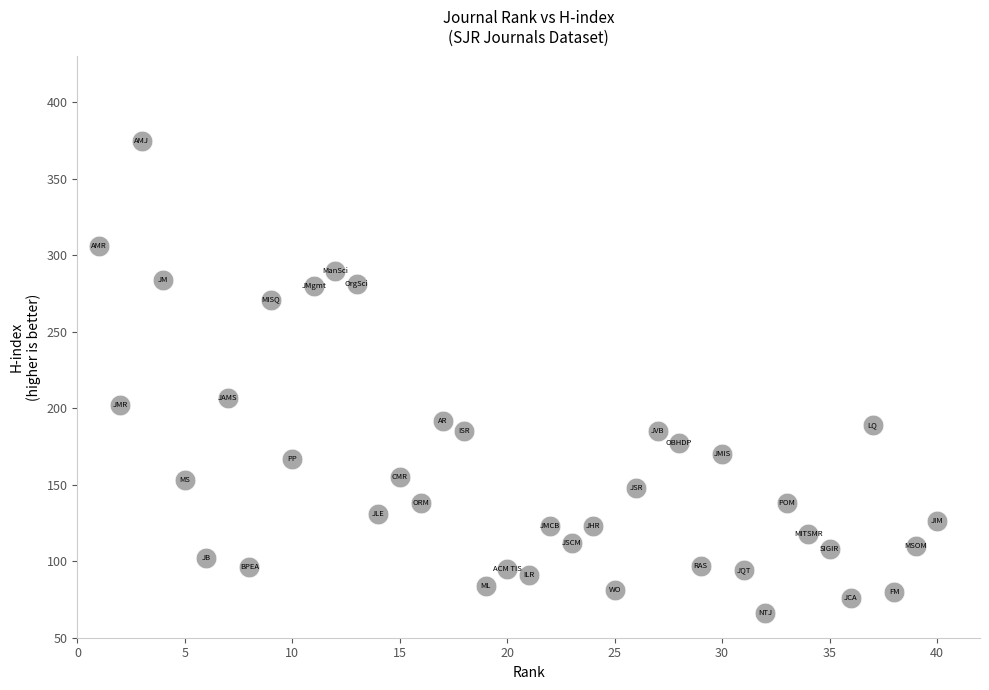

What Y value in the scatter plot is closest to 220?

207